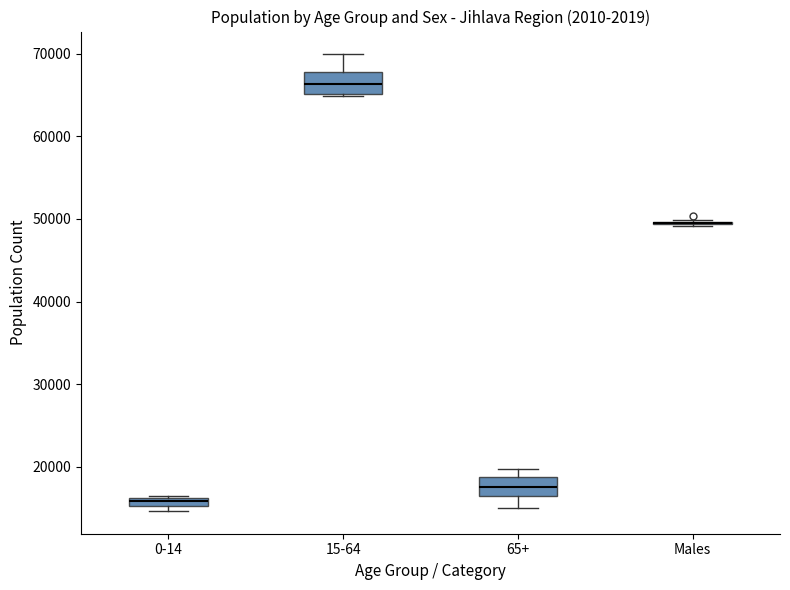

Where does the upper whisker of the box for 15-64 end on the y-axis? The values are not printed on the chart, so give them approximately, as read against the axis.

70000